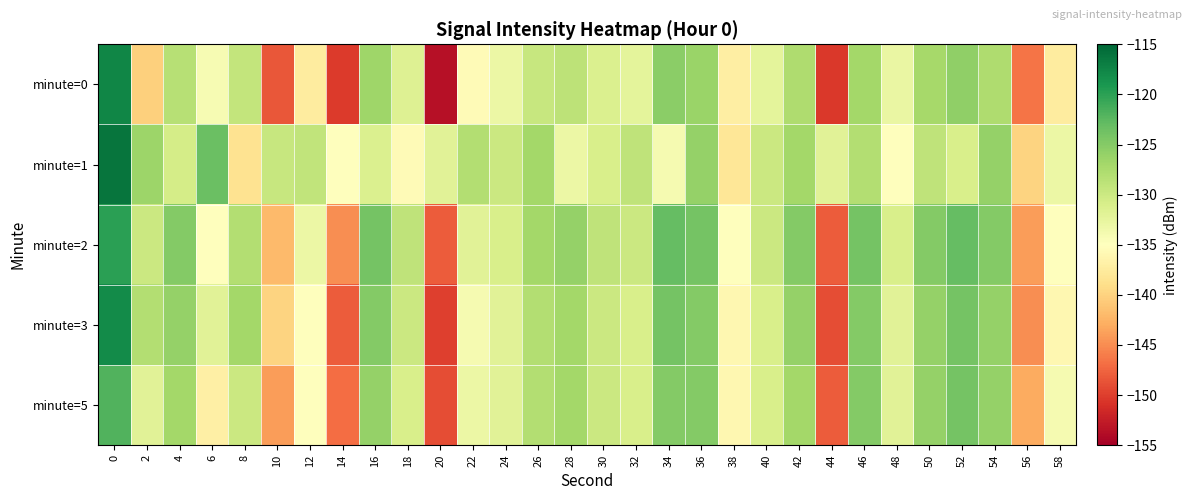

Which series has the widest spread of values?

minute=0